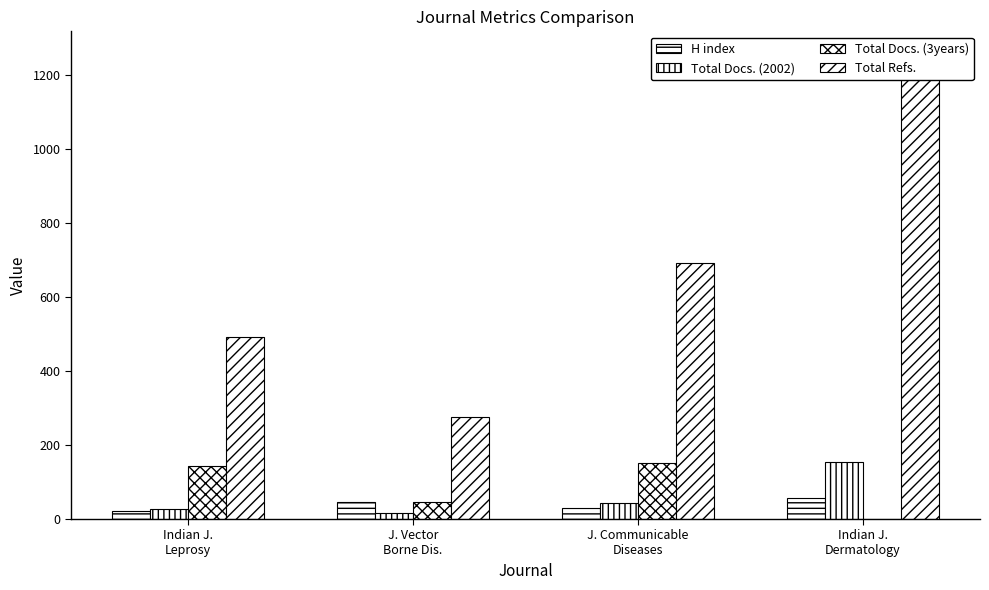

Is it true that Total Docs. (2002) equals 44 at Indian J.
Leprosy?

False